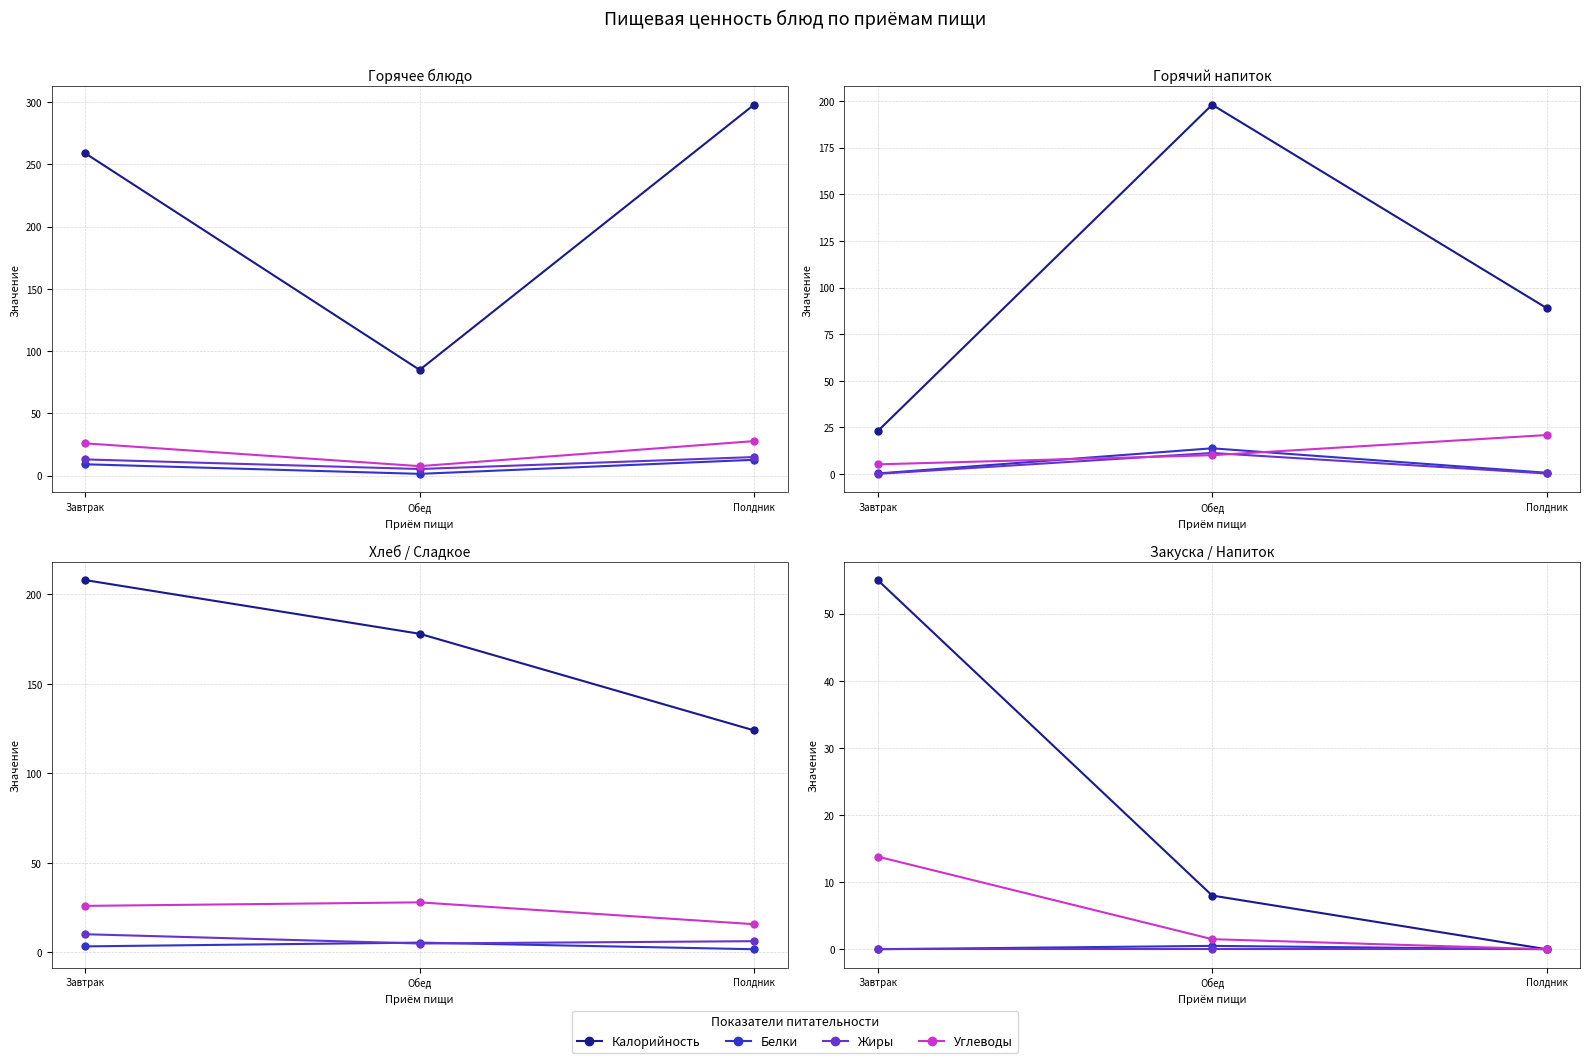

At Полдник, list the series in order from smallest to largest.

Калорийность, Белки, Жиры, Углеводы